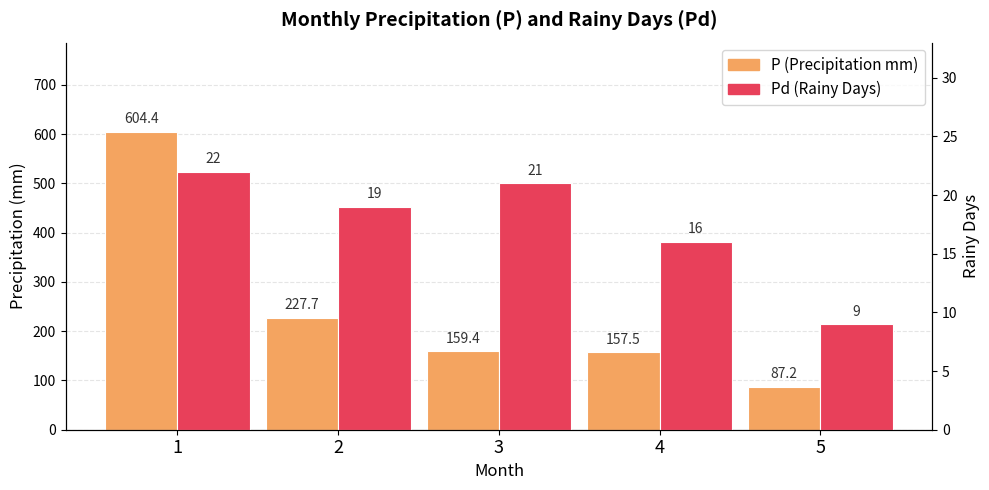

Where does the Pd series first go above 19?

1